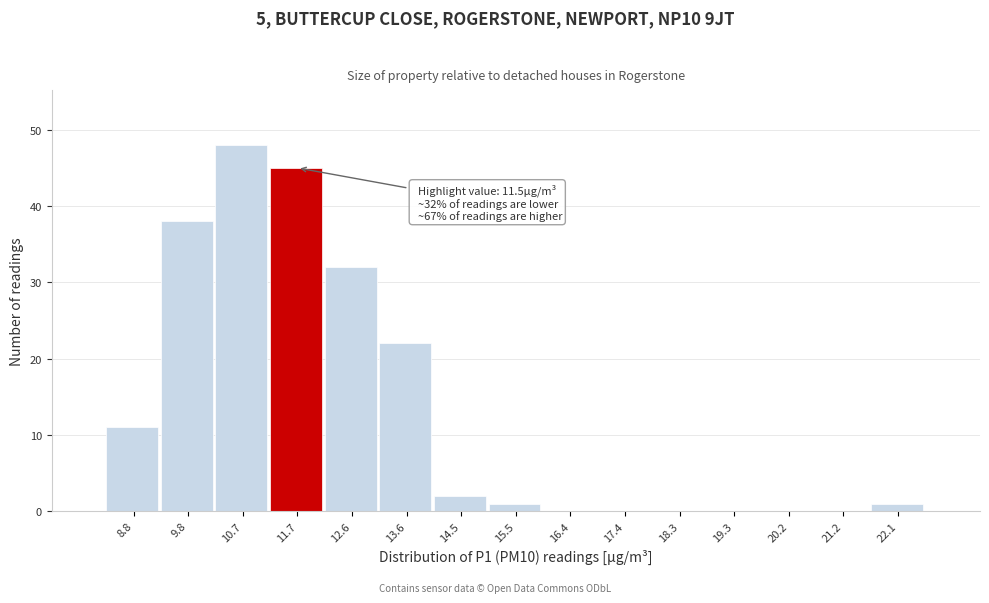

Over which range of the x-axis is the bar tallest?

10.3 to 11.2